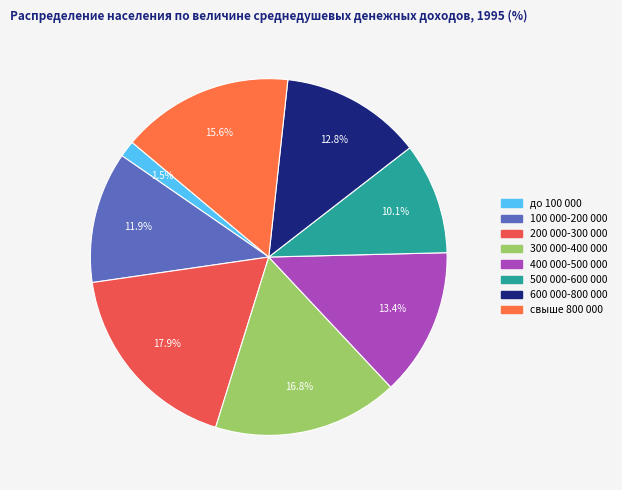

Is there any slice that represents more than half of the pie?

No